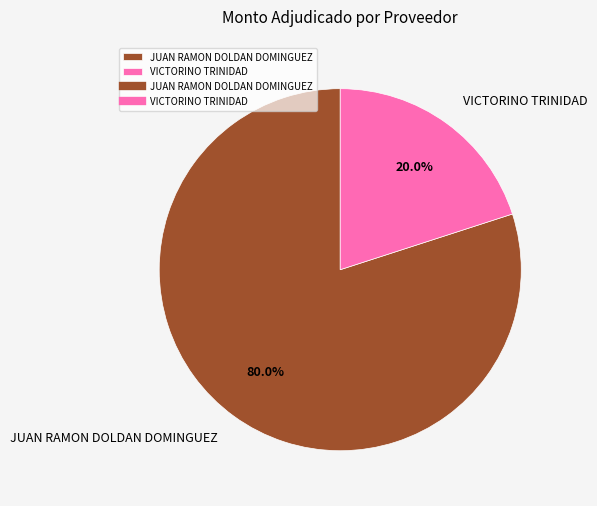

How many slices are in this pie chart?

2